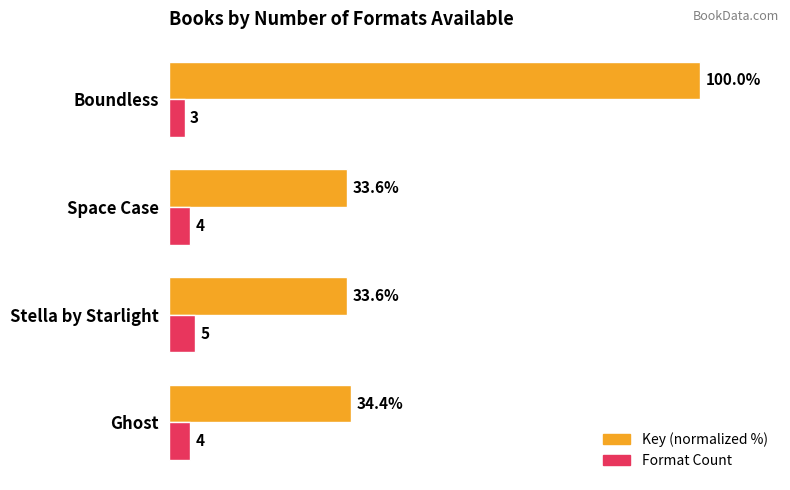

At which label is Key (normalized %) closest to 66?

Ghost